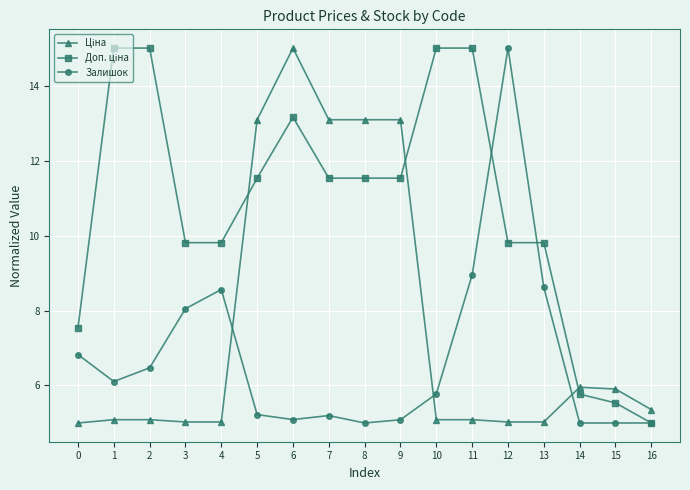

At which label is Залишок closest to 9?

11